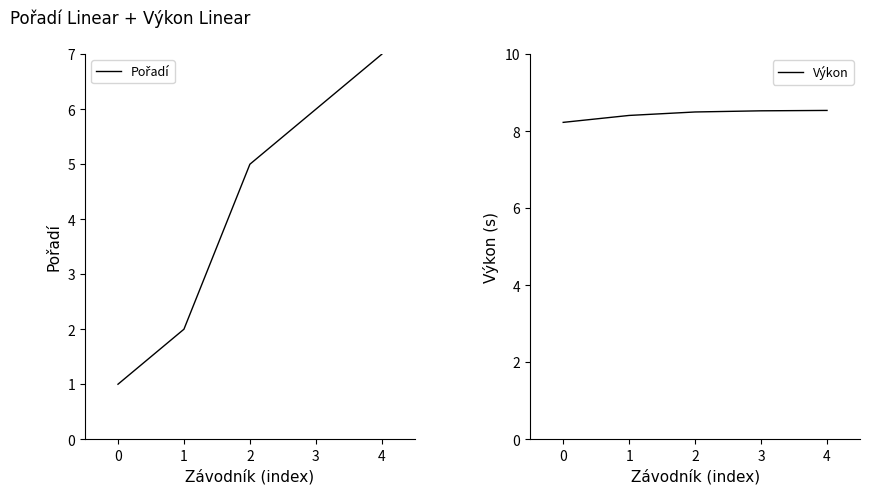

Reading left to right, extract all data points from this chart.

Pořadí: 1.0	2.0	5.0	6.0	7.0
Výkon: 8.2	8.4	8.5	8.5	8.5